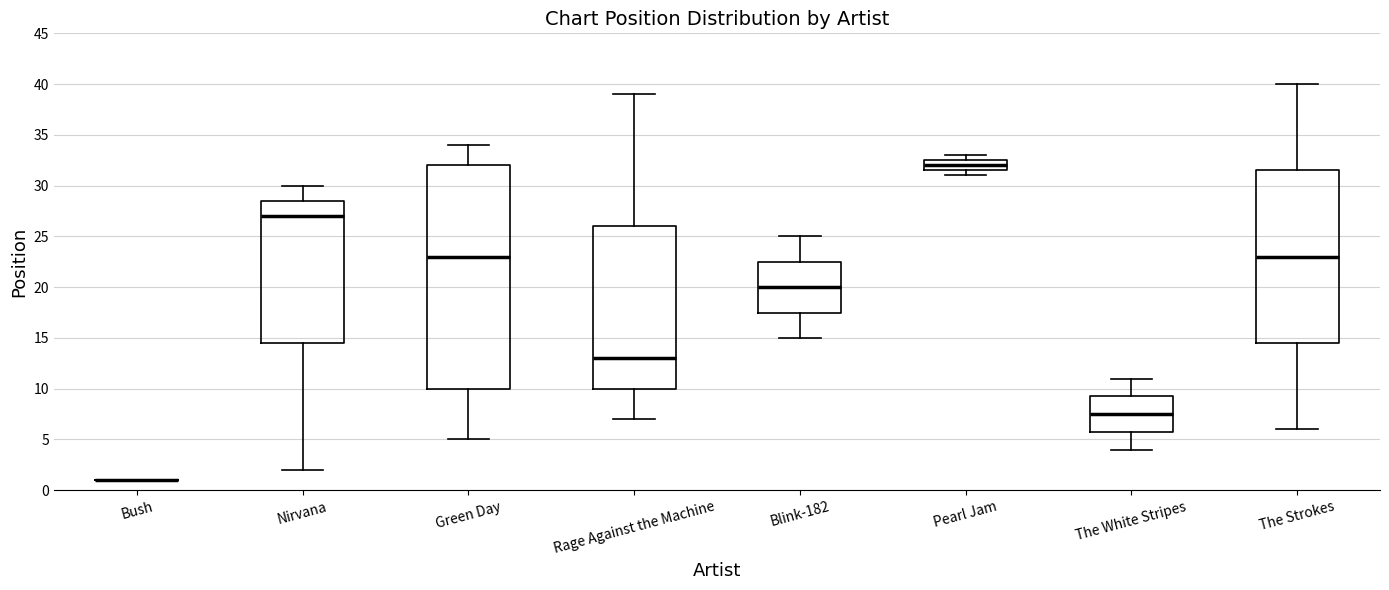

Reading left to right, read every box against the y-axis: the position of its median line, the range the box covers, and the ends of its whiskers. The values are not printed on the chart, so give them approximately, as read against the axis.

Bush: box collapsed to a line at 1.0, whiskers 1.0 to 1.0
Nirvana: median 27.0, box 14.5 to 28.5, whiskers 2.0 to 30.0
Green Day: median 23.0, box 10.0 to 32.0, whiskers 5.0 to 34.0
Rage Against the Machine: median 13.0, box 10.0 to 26.0, whiskers 7.0 to 39.0
Blink-182: median 20.0, box 17.5 to 22.5, whiskers 15.0 to 25.0
Pearl Jam: median 32.0, box 31.5 to 32.5, whiskers 31.0 to 33.0
The White Stripes: median 7.5, box 6.0 to 9.5, whiskers 4.0 to 11.0
The Strokes: median 23.0, box 14.5 to 31.5, whiskers 6.0 to 40.0